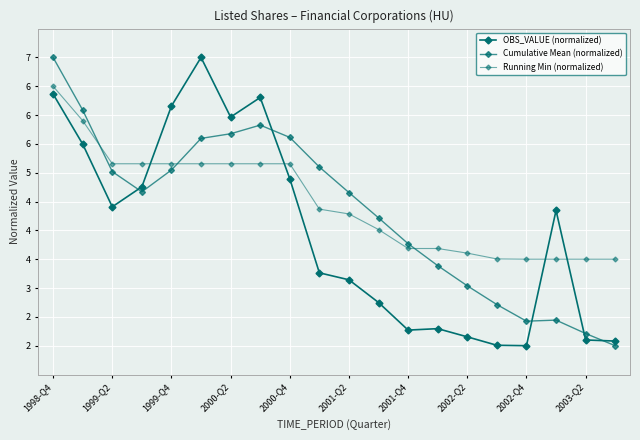

Is this an area chart (filled region under the line)?

No